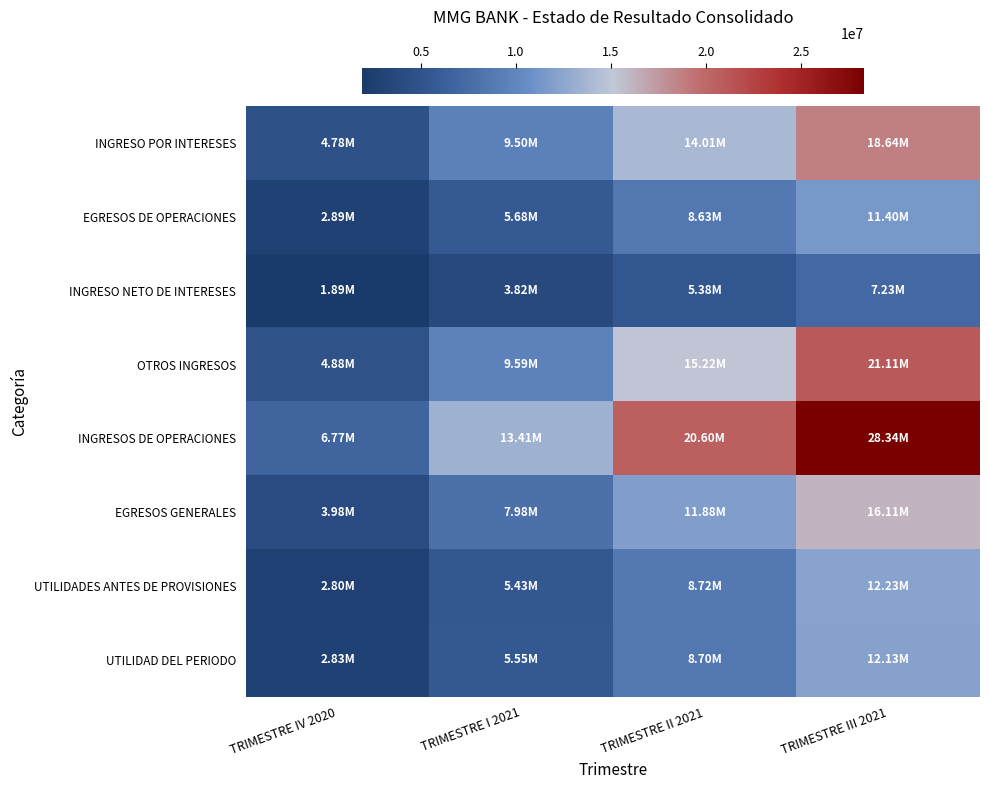

Between TRIMESTRE II 2021 and TRIMESTRE IV 2020, which is larger?

TRIMESTRE II 2021